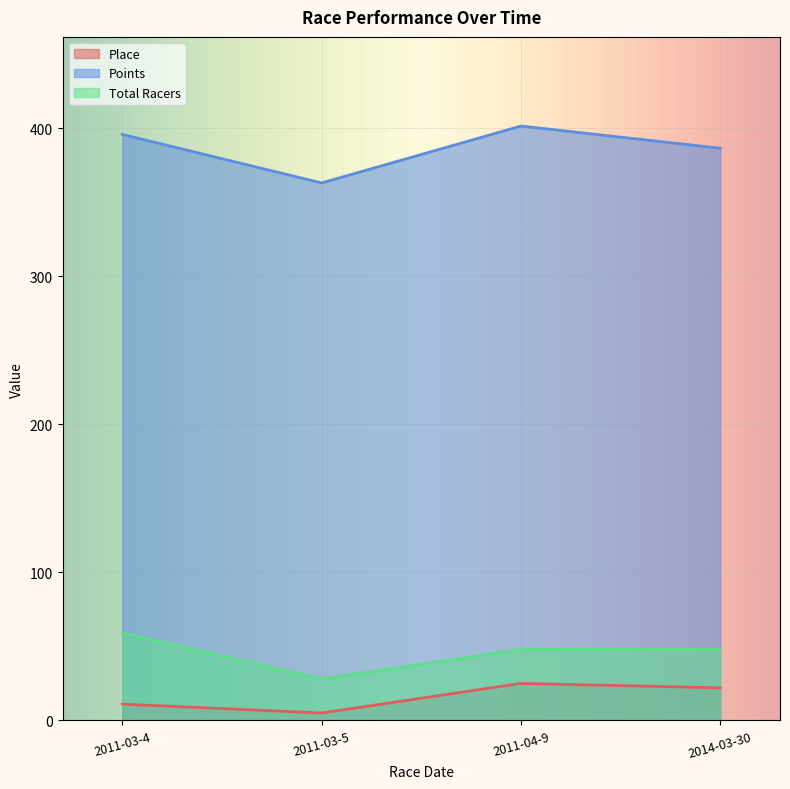

Between 2011-03-5 and 2014-03-30, which is larger?

2014-03-30